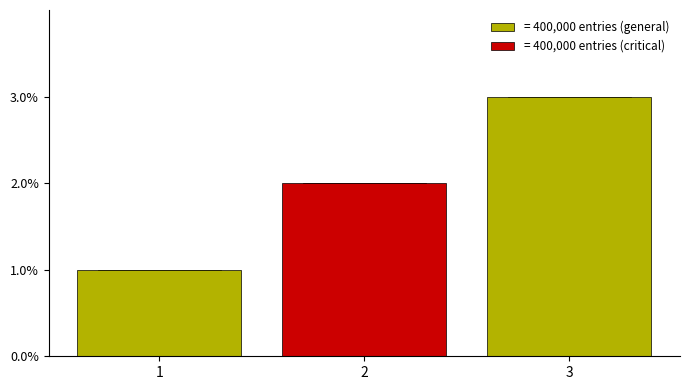

What is the minimum value shown in the chart?

1